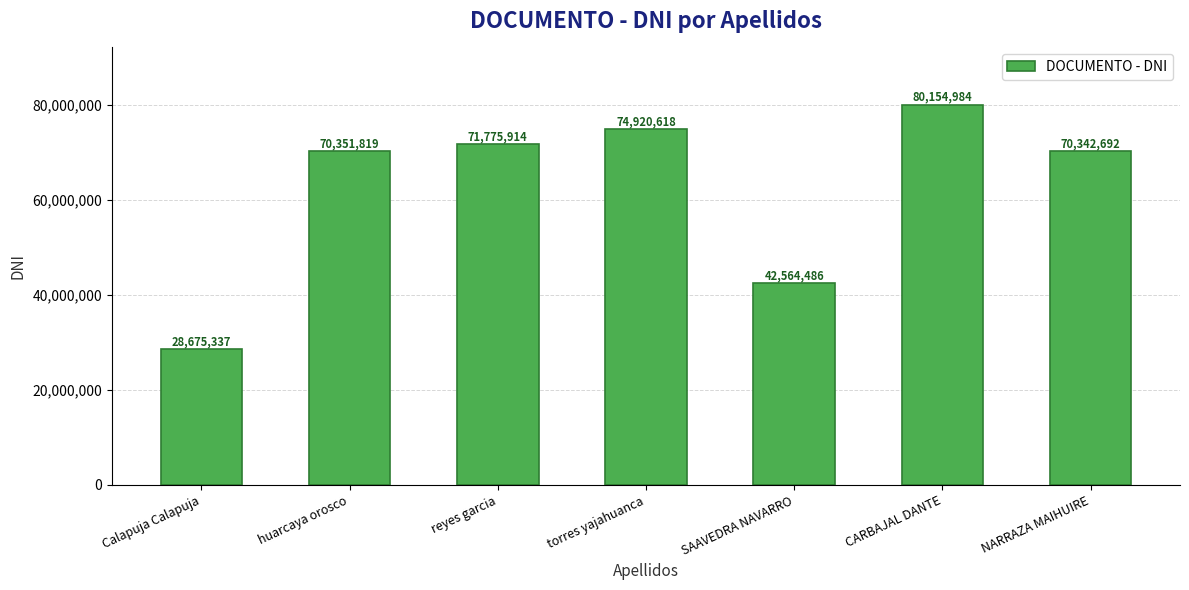

Which label corresponds to the largest value in the chart?

CARBAJAL DANTE